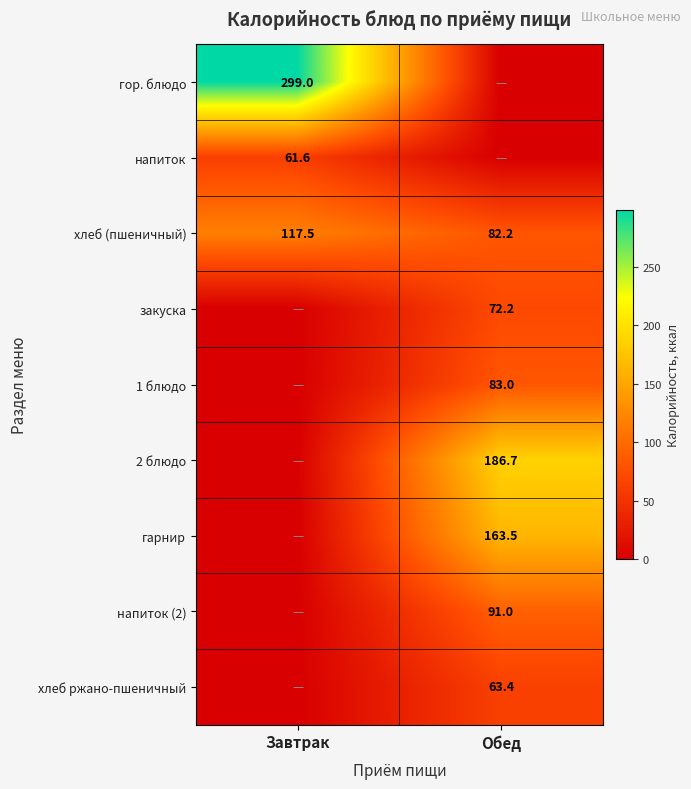

Count the number of data series in this chart.

9